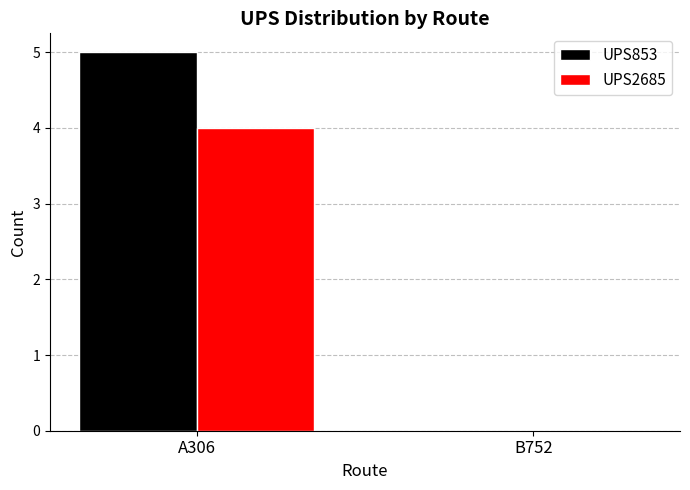

Is it true that UPS853 equals 0 at B752?

True